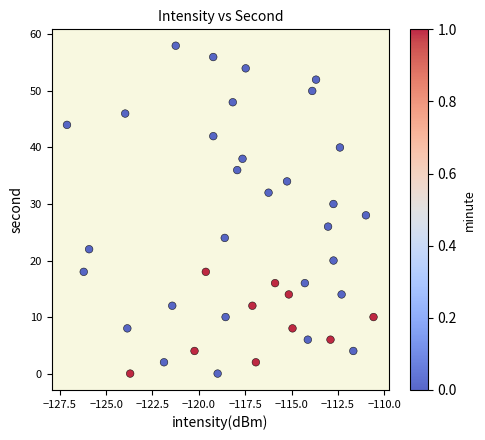

What is the range of Y values (max minus min)?

58